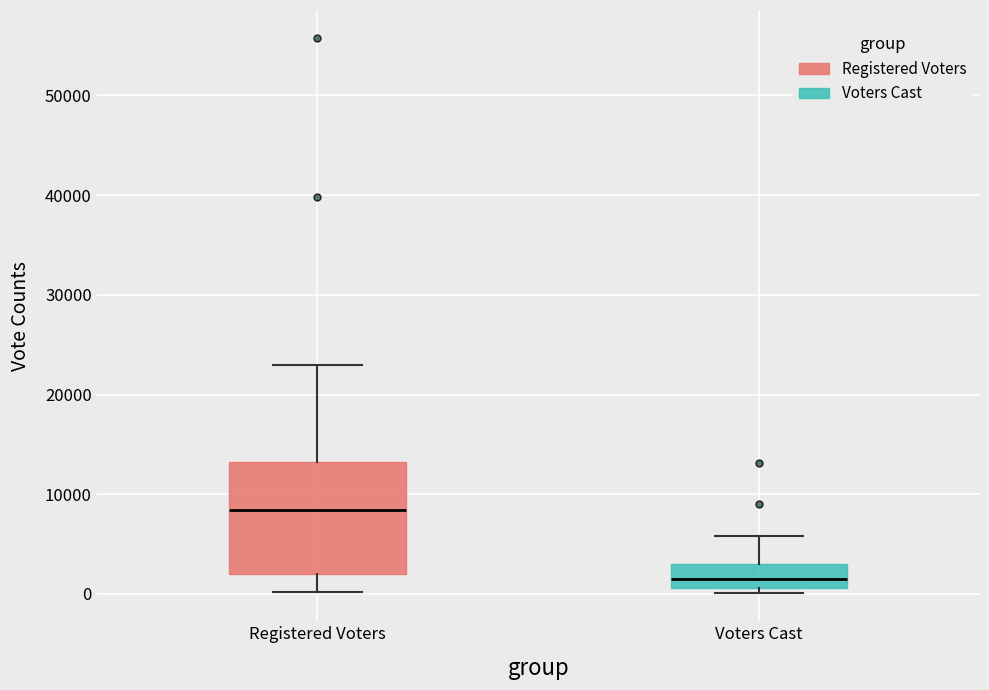

Comparing the boxes themselves (not the whiskers), which one is the tallest?

Registered Voters